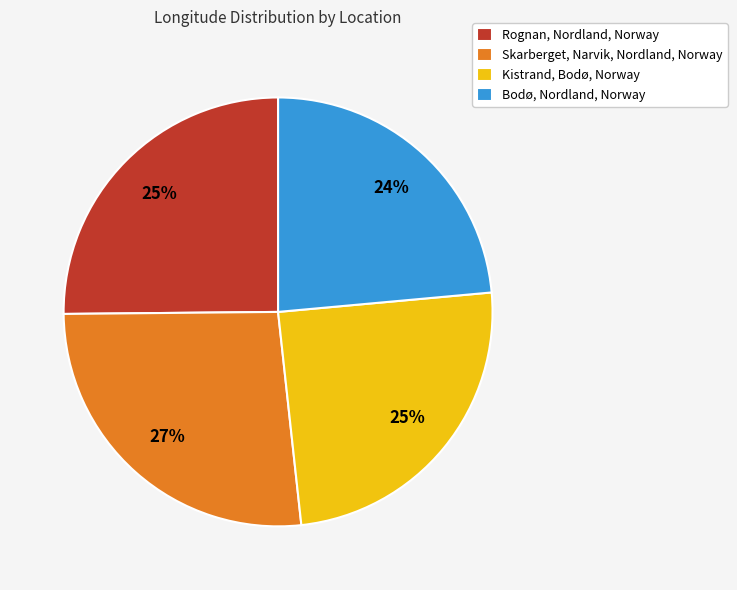

What percentage is the Skarberget, Narvik, Nordland, Norway slice, to the nearest percent?

27%